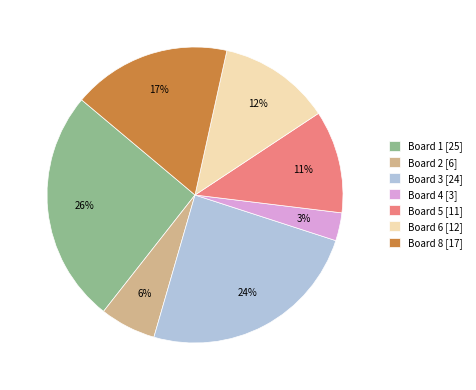

To the nearest percent, what is the combined percentage of Board 6 [12] and Board 2 [6]?

18%